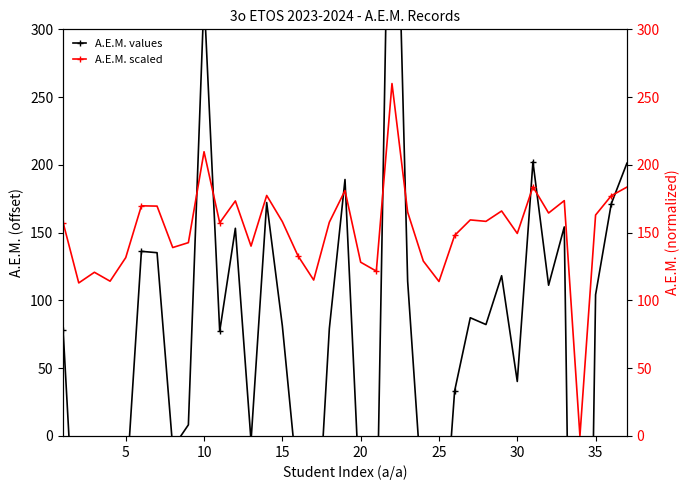

List the series in order of their peak value, highest first.

A.E.M. values, A.E.M. scaled